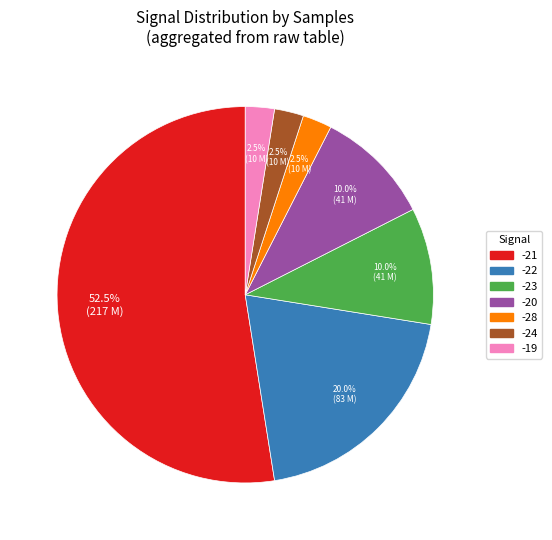

Does any single category account for the majority?

Yes